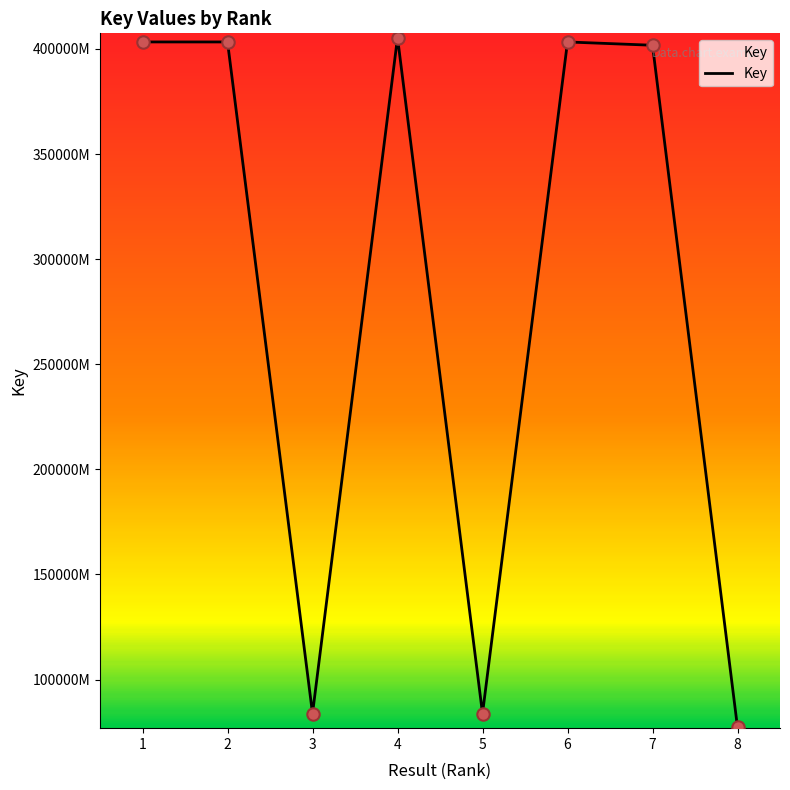

What is the ratio of the value at 5 to the value at 6?

0.2